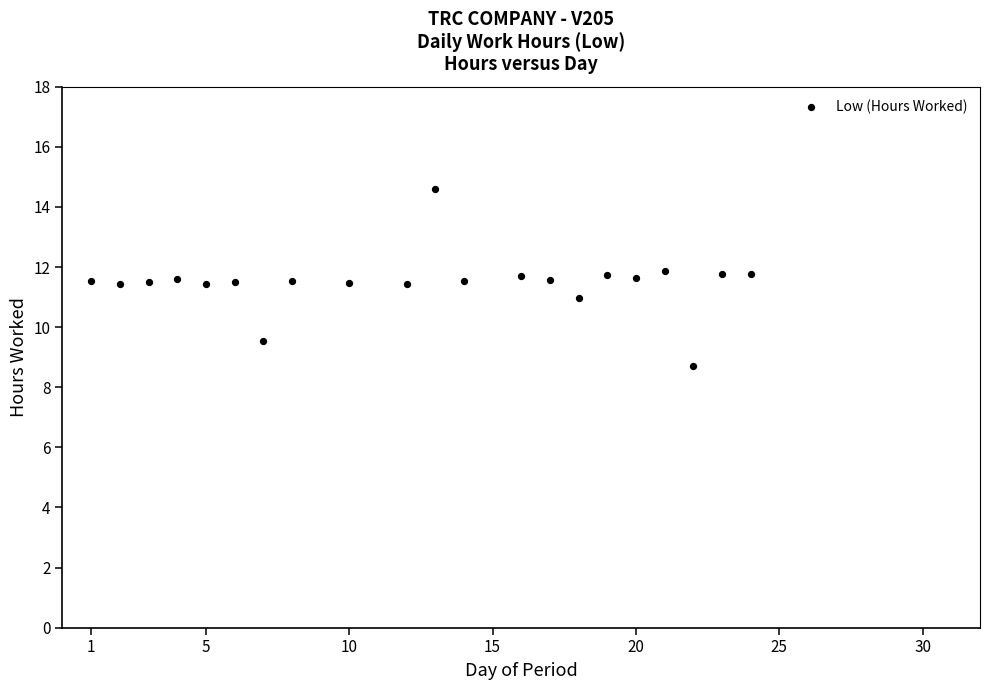

What is the range of X values (max minus min)?

23.0